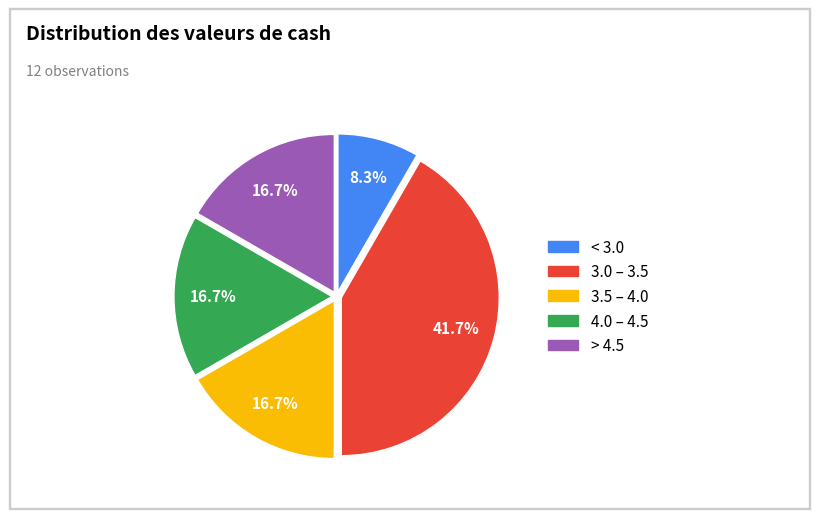

How many segments does this pie chart have?

5